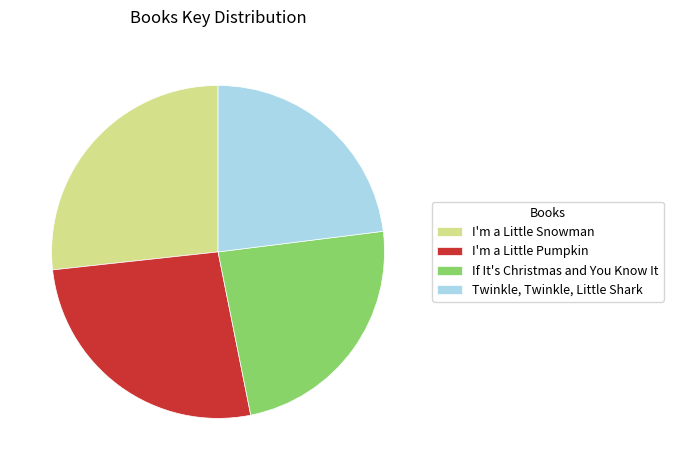

What is the ratio of the value at I'm a Little Snowman to the value at I'm a Little Pumpkin?

1.0